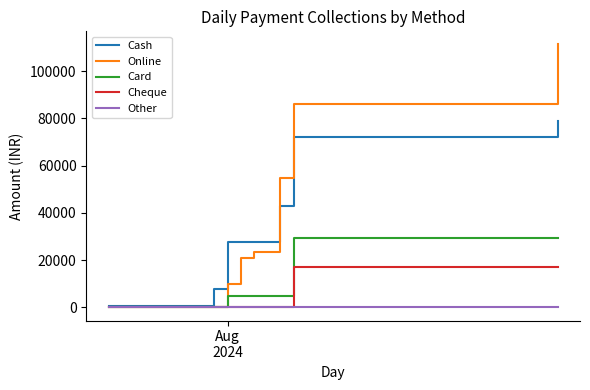

What is the greatest value displayed?

111250